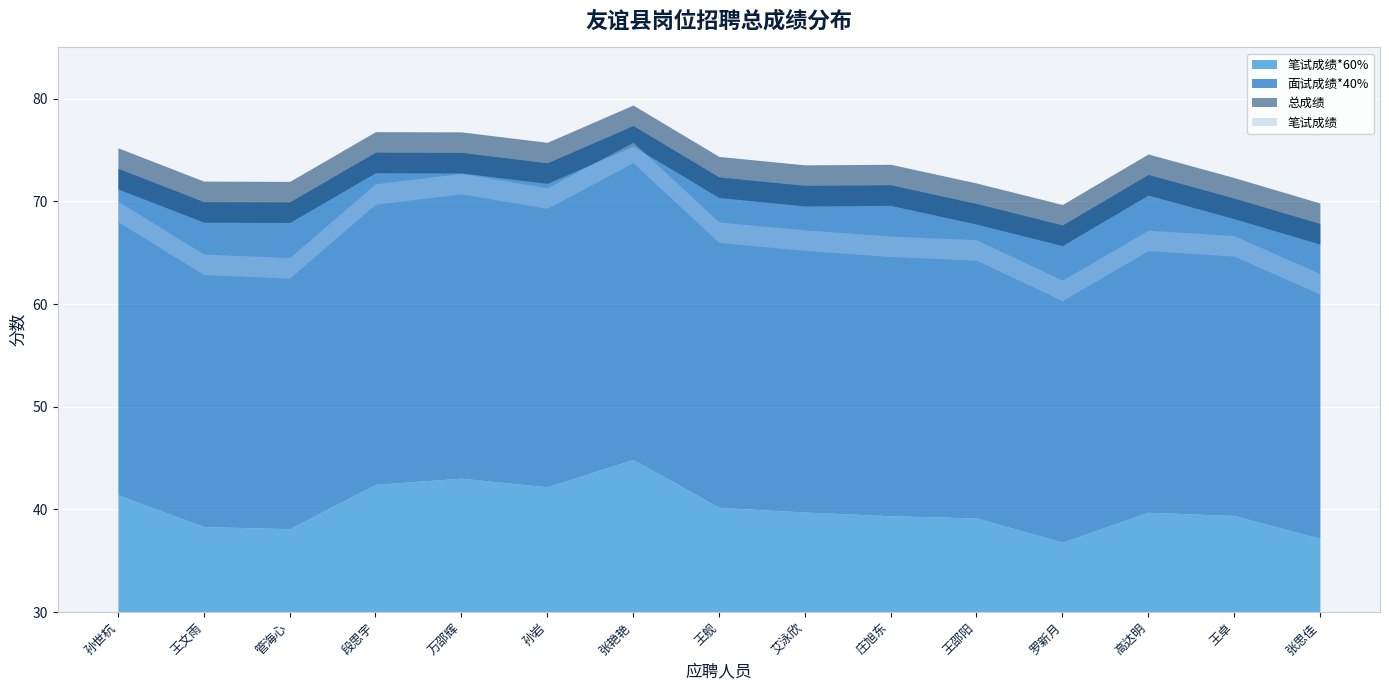

What is the label of the 10th point from the left?

庄旭东